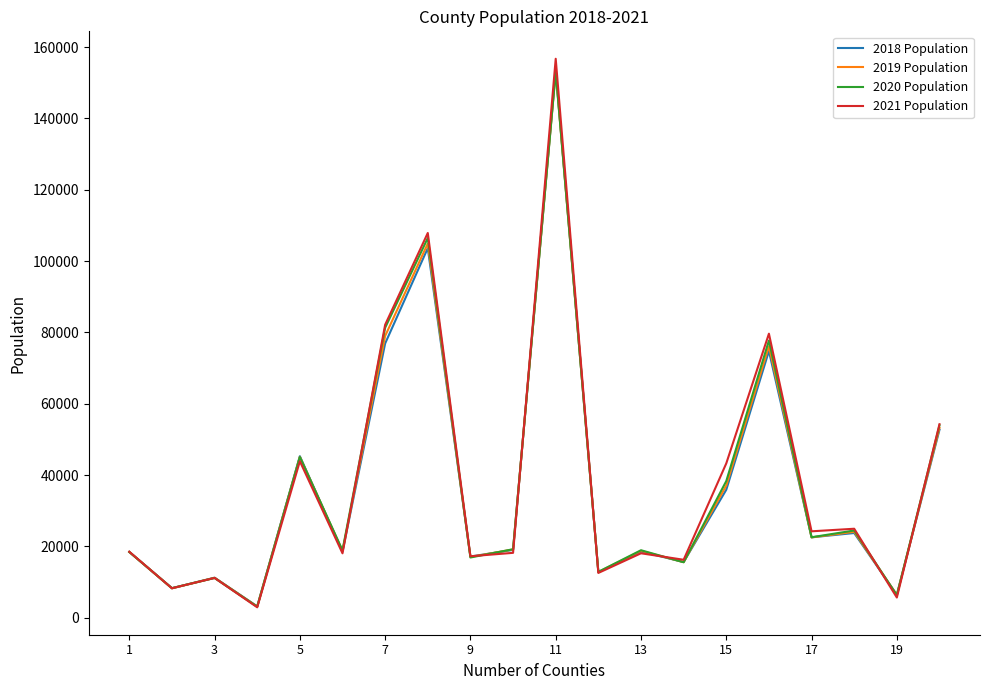

What is the maximum value shown in the chart?

156711